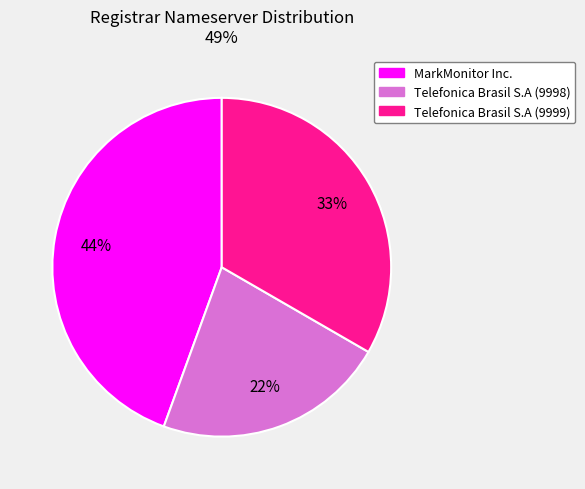

Count the number of slices in the pie.

3